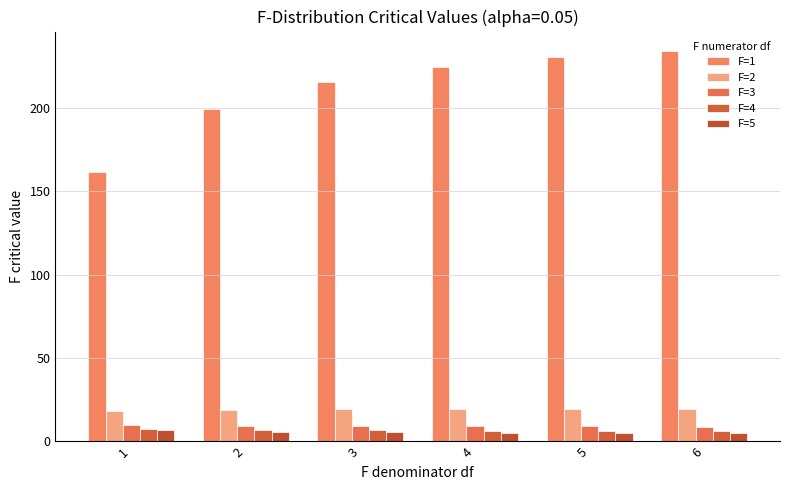

What are all the series names shown in the legend?

F=1, F=2, F=3, F=4, F=5